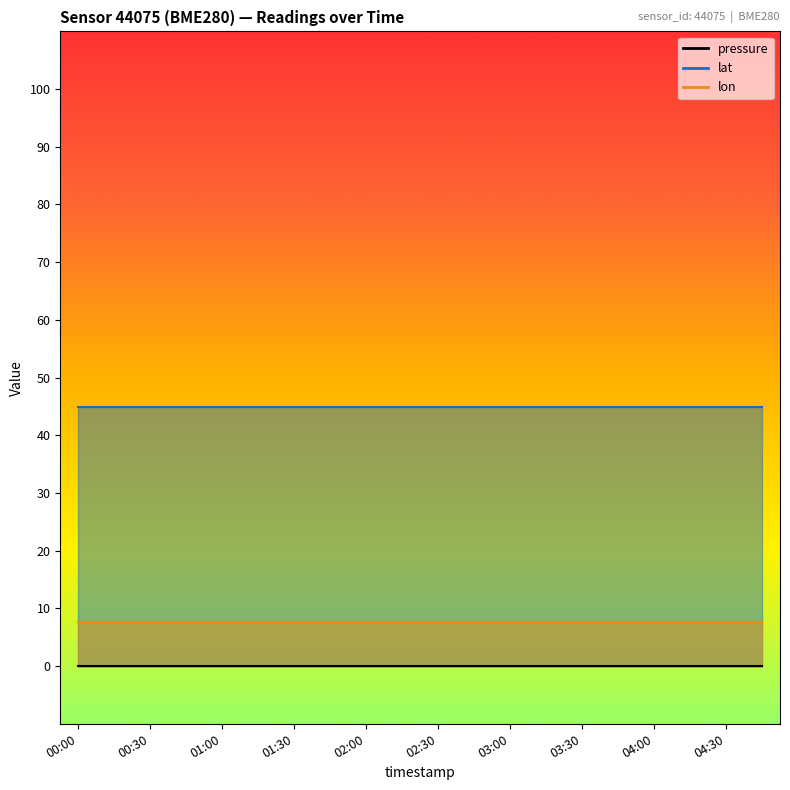

Rank the categories by lat value from lowest to highest.

00:00, 00:15, 00:30, 00:45, 01:00, 01:15, 01:30, 01:45, 02:00, 02:15, 02:30, 02:45, 03:00, 03:15, 03:30, 03:45, 04:00, 04:15, 04:30, 04:45